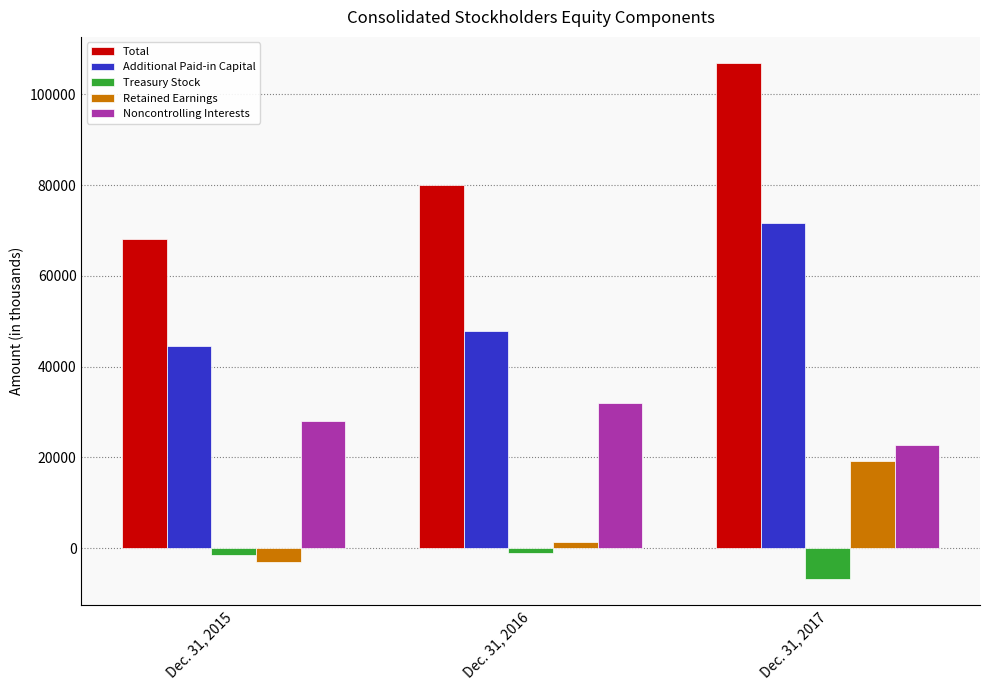

Which series changed the most between Dec. 31, 2016 and Dec. 31, 2017?

Total